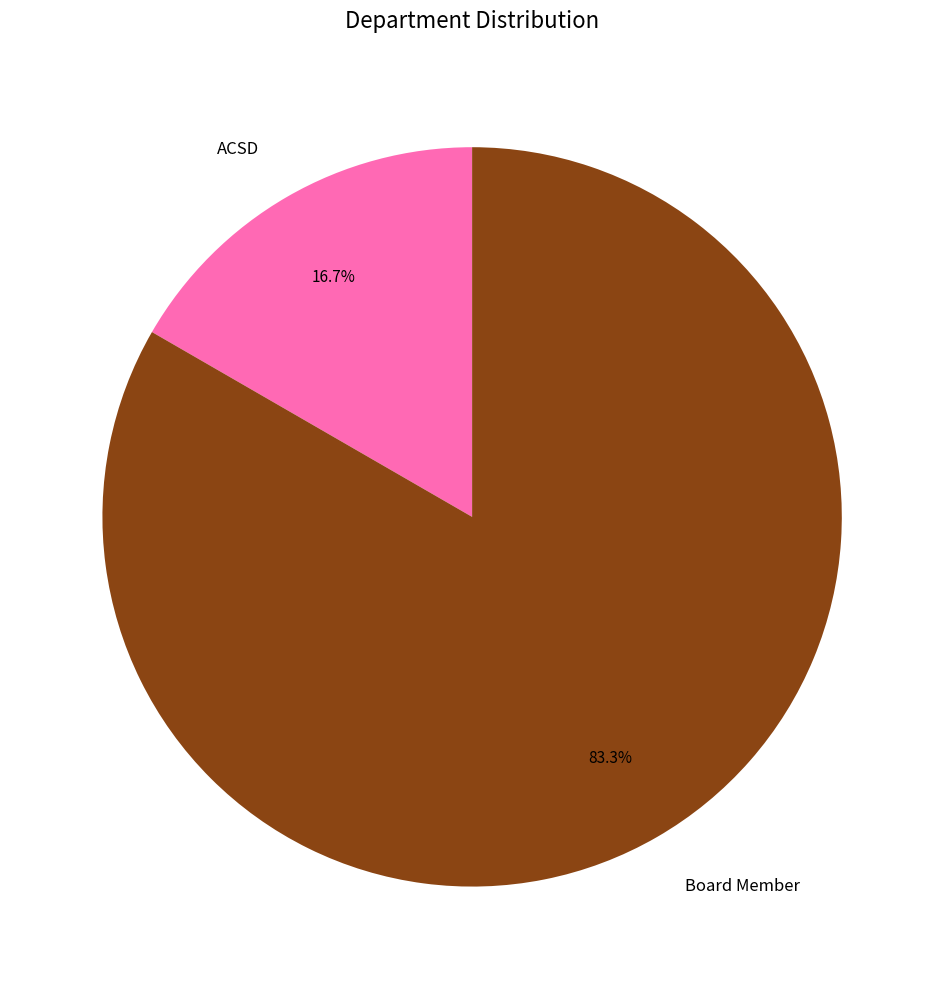

True or false: ACSD accounts for 17% of the total.

True